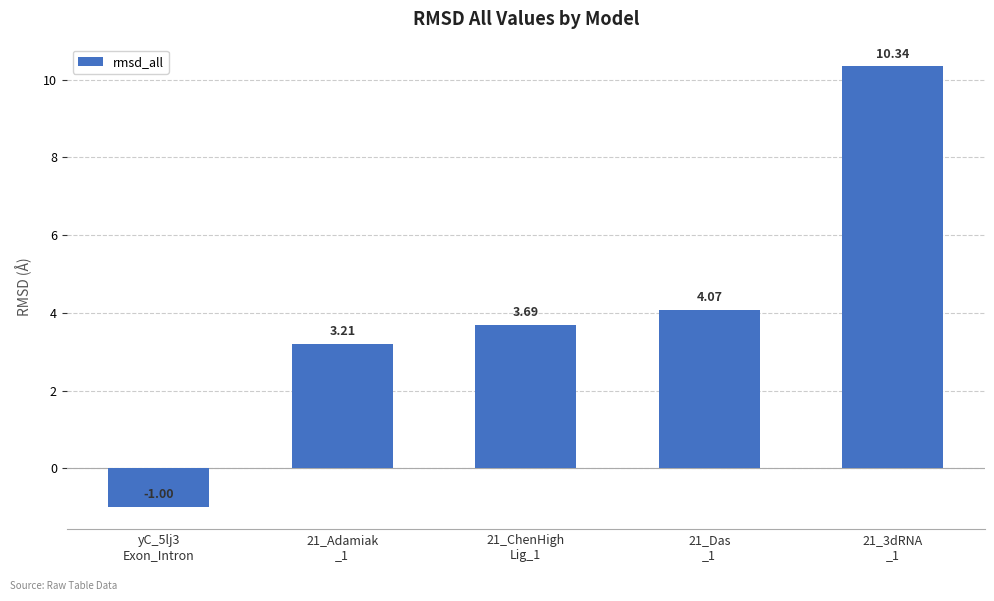

Is it true that the value at 21_3dRNA
_1 is 2.3?

False